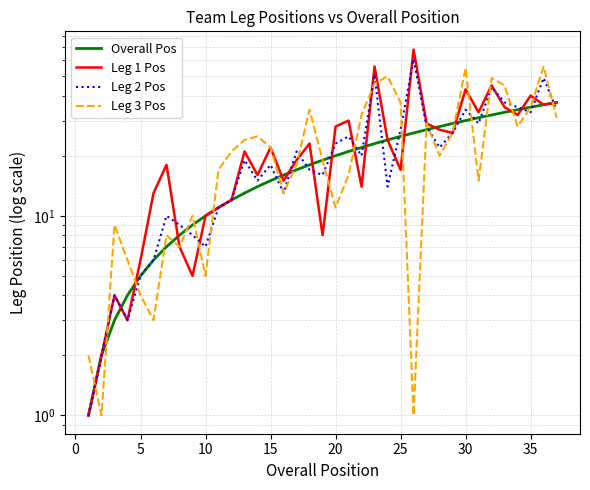

How many values in the Leg 3 Pos series are below 20?

18